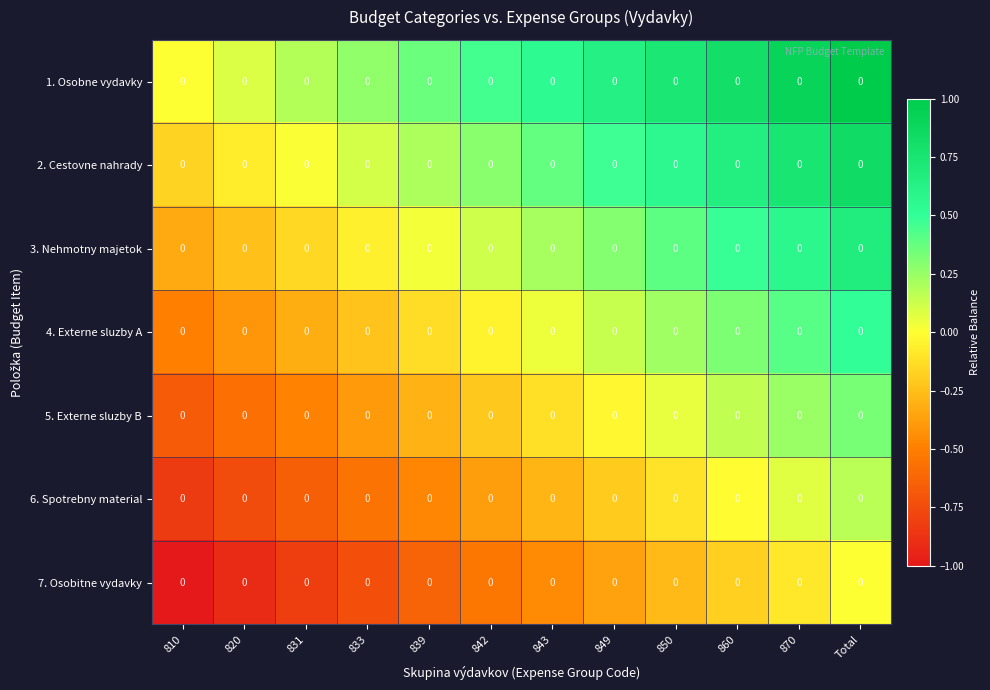

Reading left to right, transcribe all the data shown in this chart.

1. Osobne vydavky: 810=0.0	820=0.0	831=0.0	833=0.0	839=0.0	842=0.0	843=0.0	849=0.0	850=0.0	860=0.0	870=0.0	Total=0.0
2. Cestovne nahrady: 810=0.0	820=0.0	831=0.0	833=0.0	839=0.0	842=0.0	843=0.0	849=0.0	850=0.0	860=0.0	870=0.0	Total=0.0
3. Nehmotny majetok: 810=0.0	820=0.0	831=0.0	833=0.0	839=0.0	842=0.0	843=0.0	849=0.0	850=0.0	860=0.0	870=0.0	Total=0.0
4. Externe sluzby A: 810=0.0	820=0.0	831=0.0	833=0.0	839=0.0	842=0.0	843=0.0	849=0.0	850=0.0	860=0.0	870=0.0	Total=0.0
5. Externe sluzby B: 810=0.0	820=0.0	831=0.0	833=0.0	839=0.0	842=0.0	843=0.0	849=0.0	850=0.0	860=0.0	870=0.0	Total=0.0
6. Spotrebny material: 810=0.0	820=0.0	831=0.0	833=0.0	839=0.0	842=0.0	843=0.0	849=0.0	850=0.0	860=0.0	870=0.0	Total=0.0
7. Osobitne vydavky: 810=0.0	820=0.0	831=0.0	833=0.0	839=0.0	842=0.0	843=0.0	849=0.0	850=0.0	860=0.0	870=0.0	Total=0.0